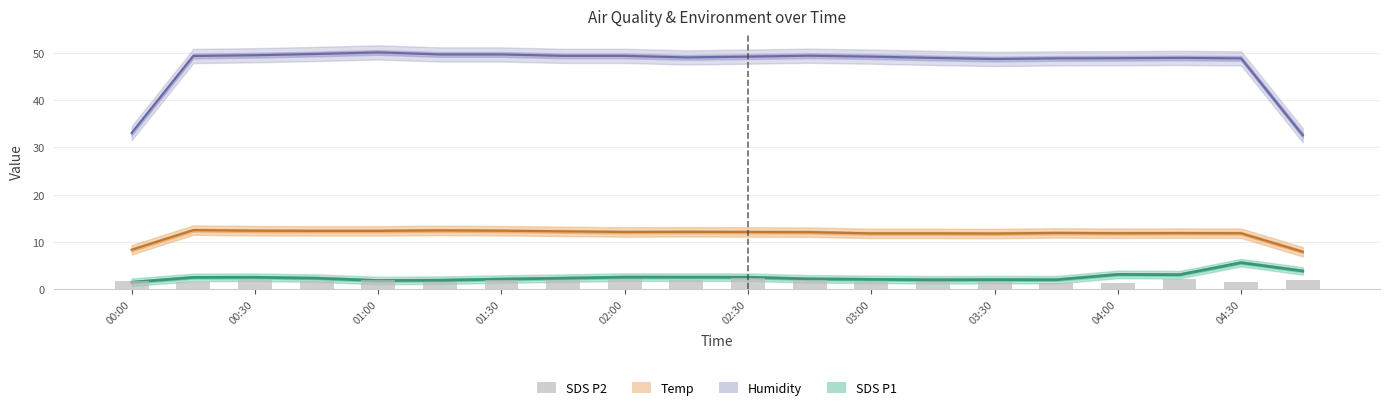

What is the difference between the maximum and minimum values?

1.2